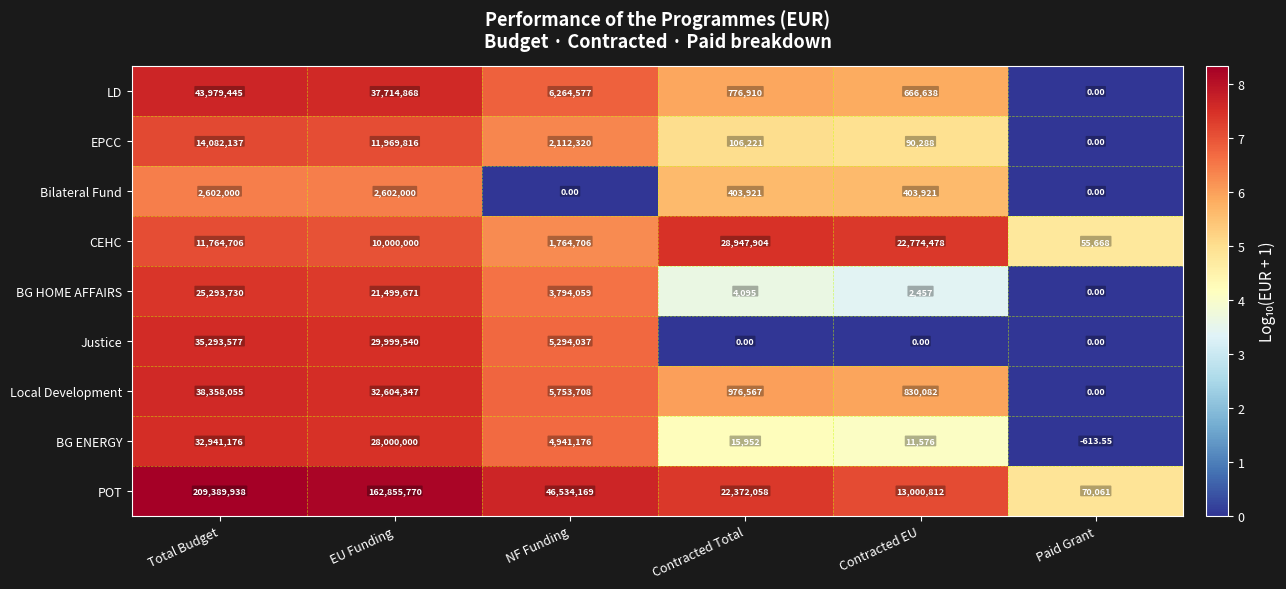

Which series has the largest range (max minus min)?

POT